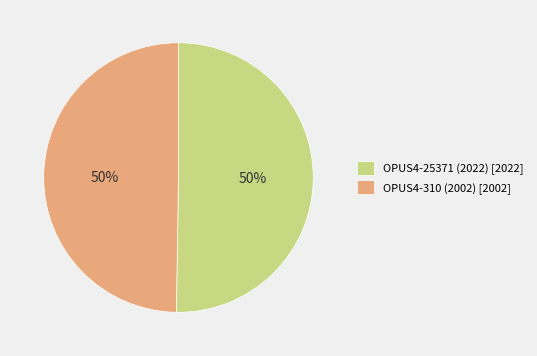

To the nearest percent, what percentage of the pie is OPUS4-25371 (2022)?

50%